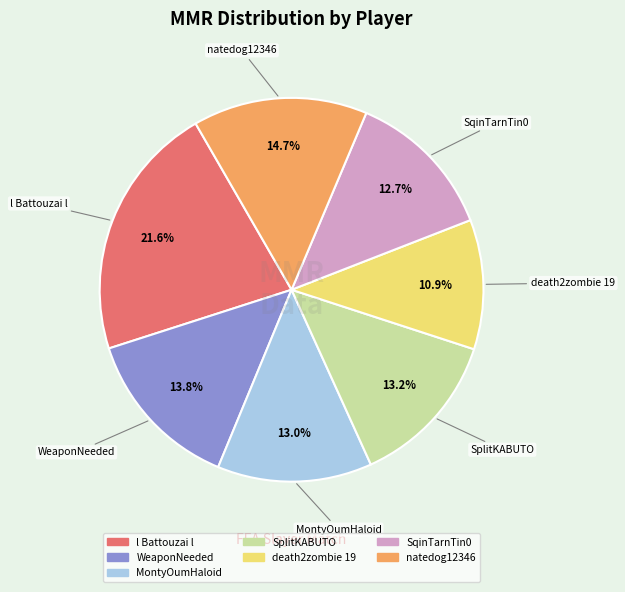

To the nearest percent, what is the average slice percentage?

14%